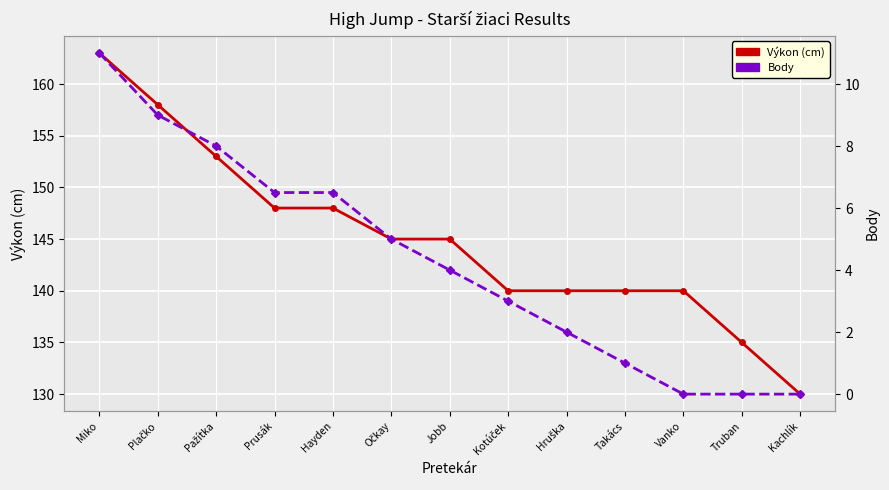

What is the total value across all series at Hruška?

142.0